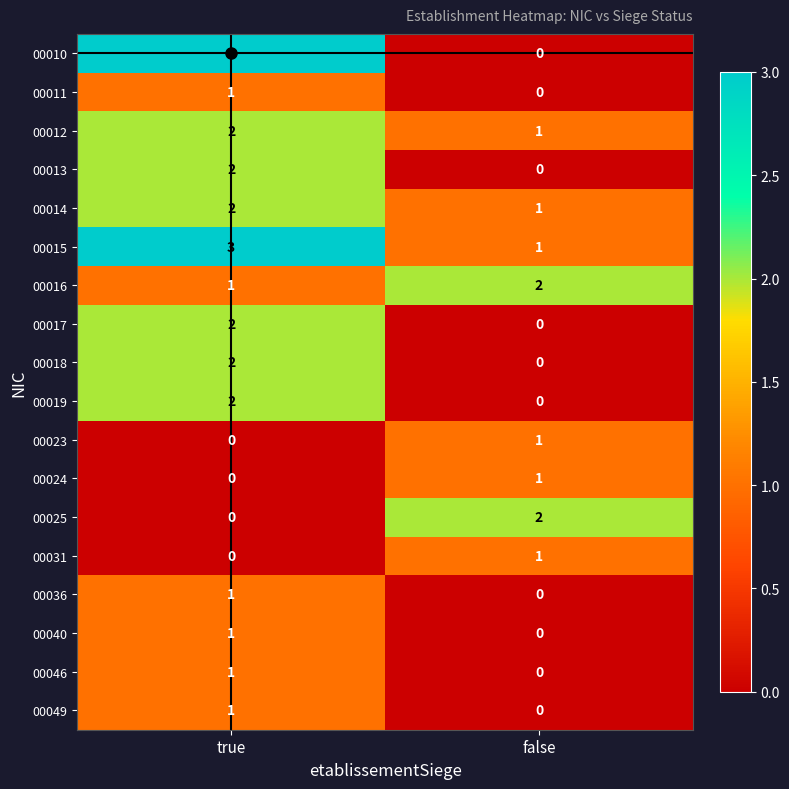

At which label is 00049 closest to 0?

false